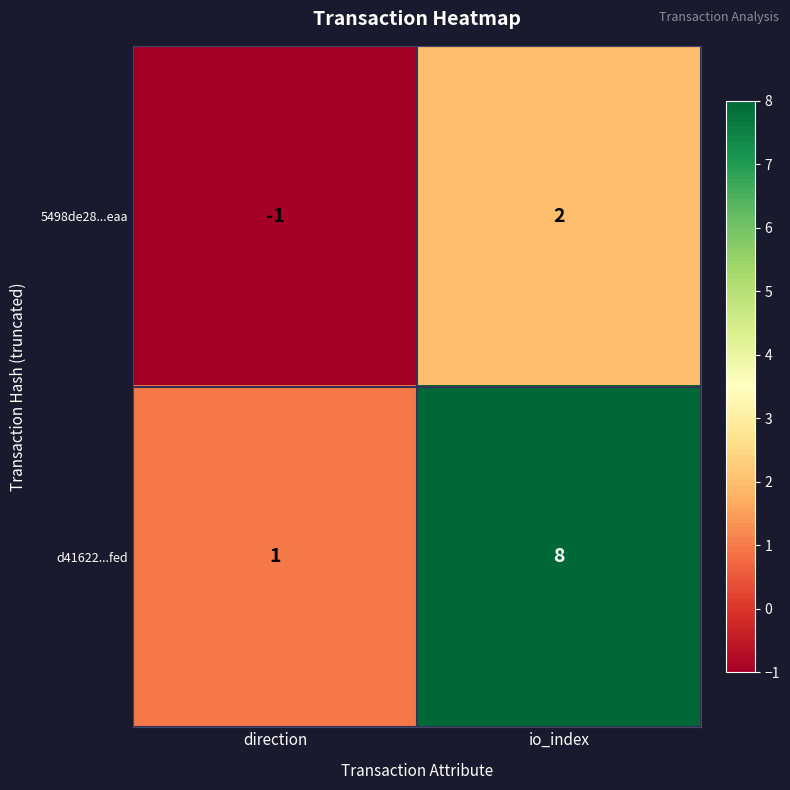

Which series has the largest total across all categories?

d41622...fed